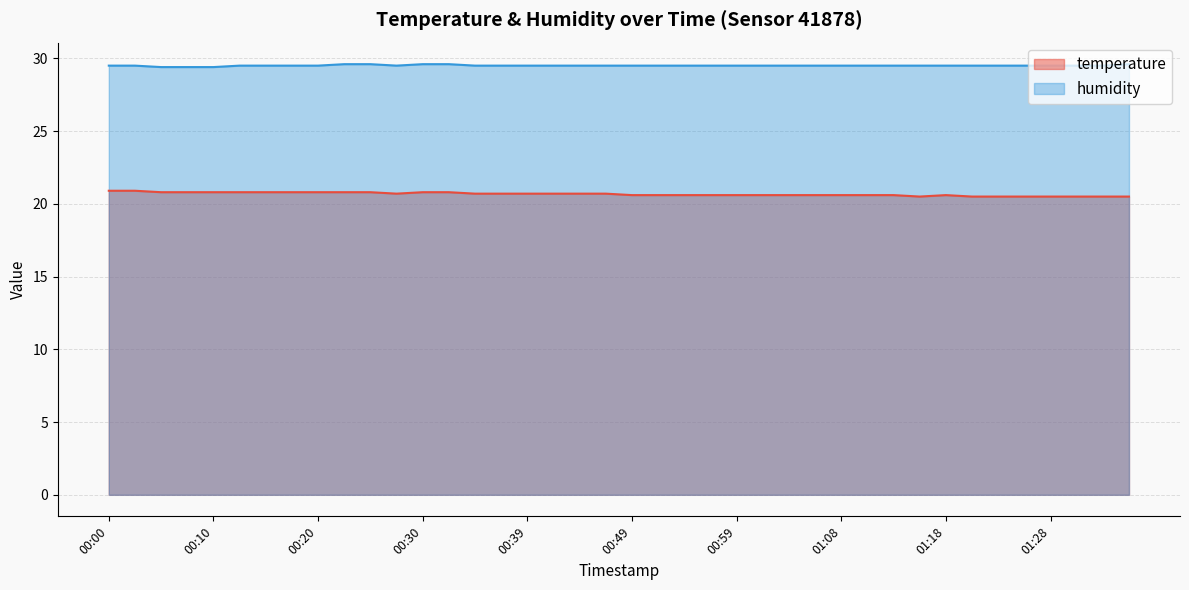

Rank the categories by temperature value from highest to lowest.

00:00, 00:03, 00:05, 00:08, 00:10, 00:12, 00:15, 00:17, 00:20, 00:22, 00:25, 00:30, 00:32, 00:27, 00:34, 00:37, 00:39, 00:42, 00:44, 00:47, 00:49, 00:51, 00:54, 00:56, 00:59, 01:01, 01:04, 01:06, 01:08, 01:11, 01:13, 01:18, 01:16, 01:21, 01:23, 01:26, 01:28, 01:31, 01:33, 01:35